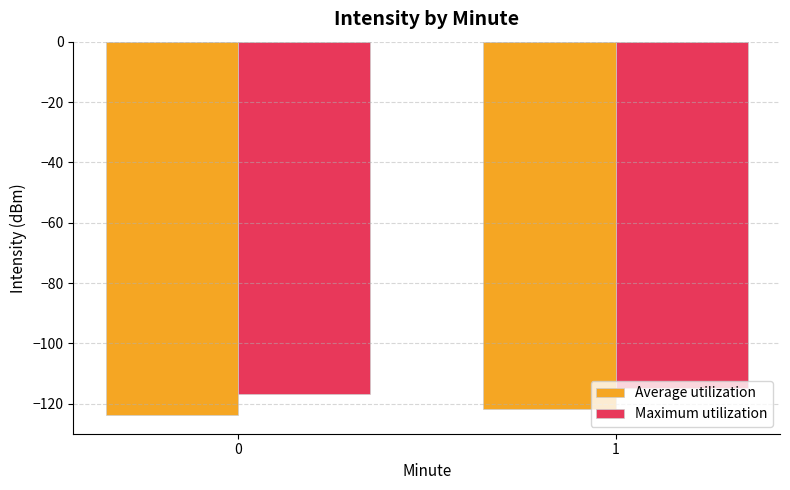

How many groups of bars are there?

2